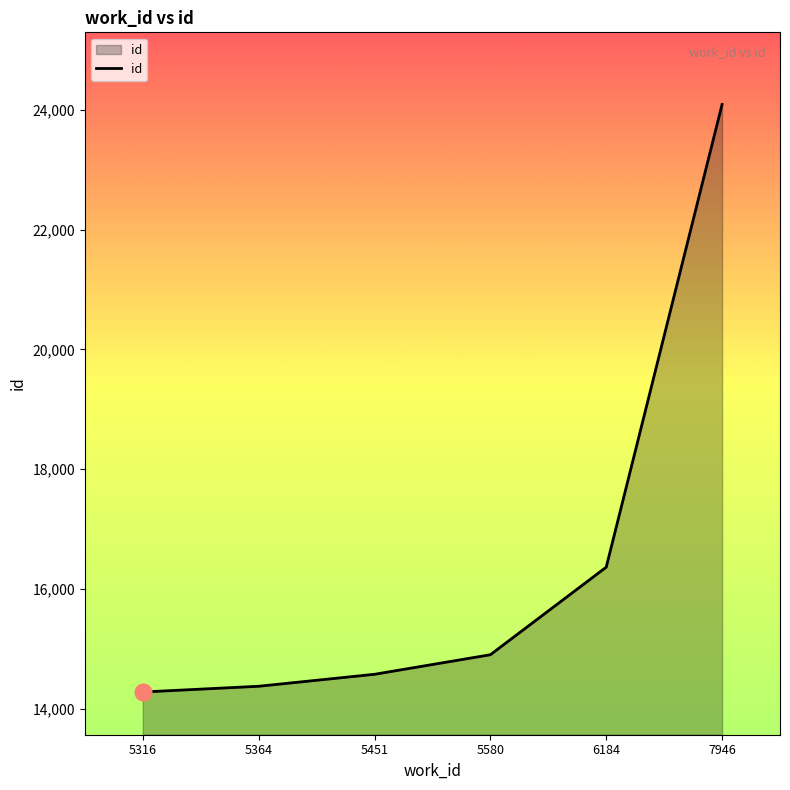

Between 6184 and 5364, which is larger?

6184